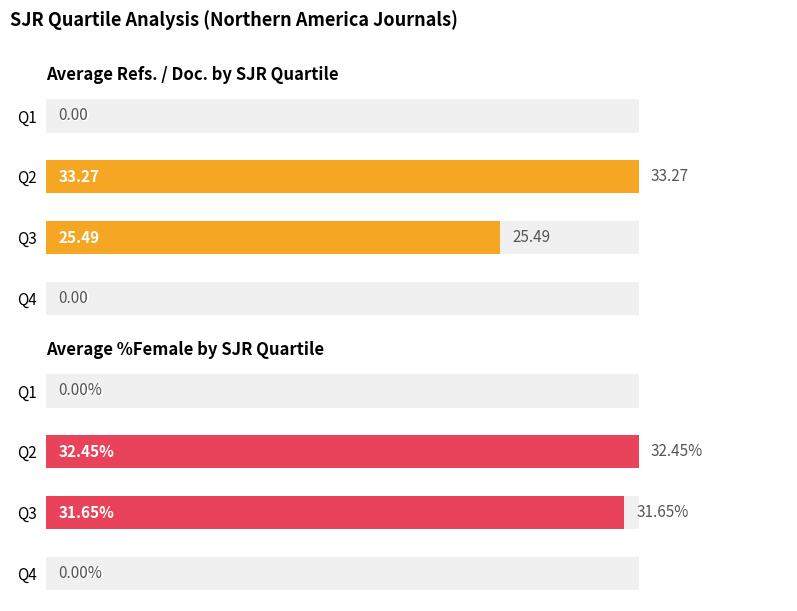

Which series has the largest range (max minus min)?

Average Refs. / Doc. by SJR Quartile